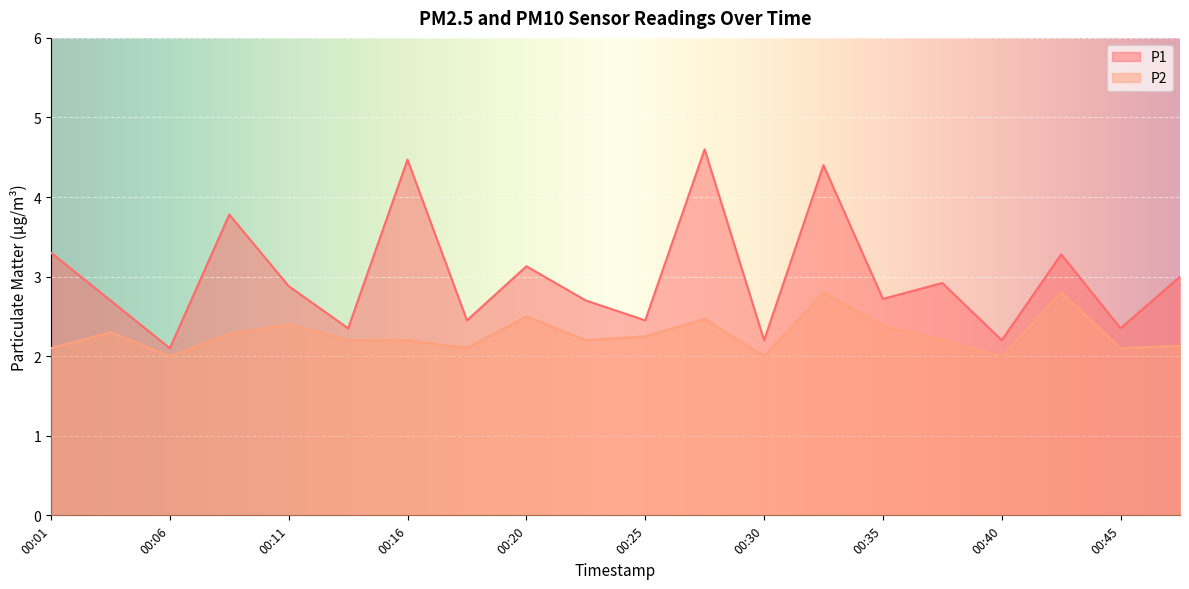

Does the chart display data point markers on the line(s)?

No